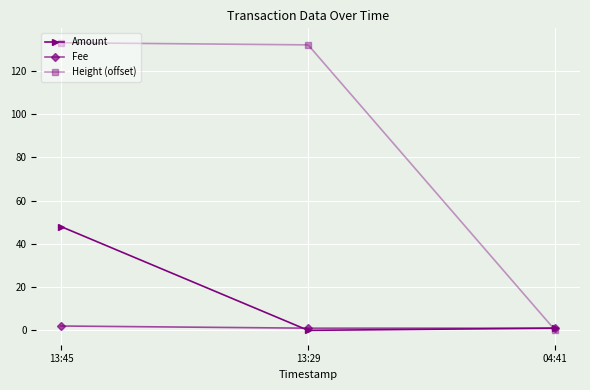

Is it true that Fee equals 1 at 04:41?

True